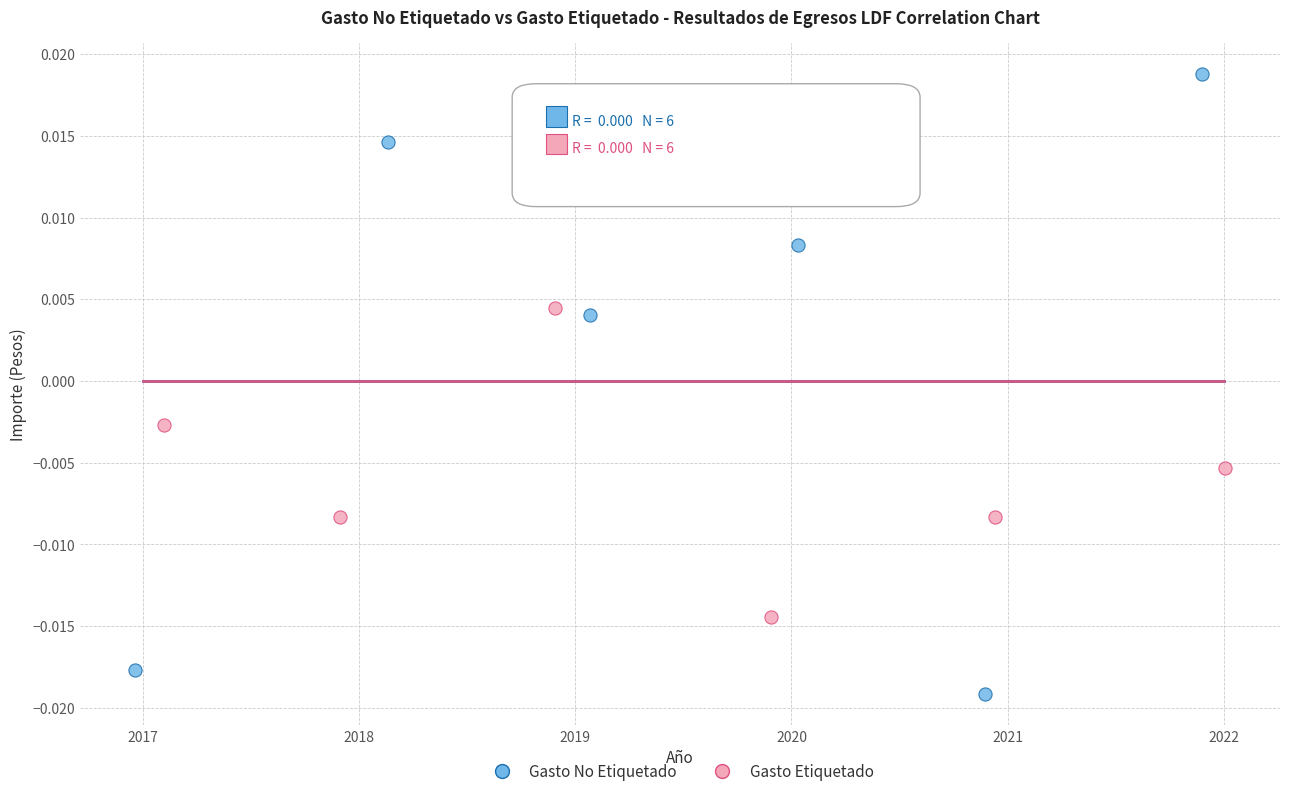

Which series has the largest Y range (max minus min)?

Gasto No Etiquetado